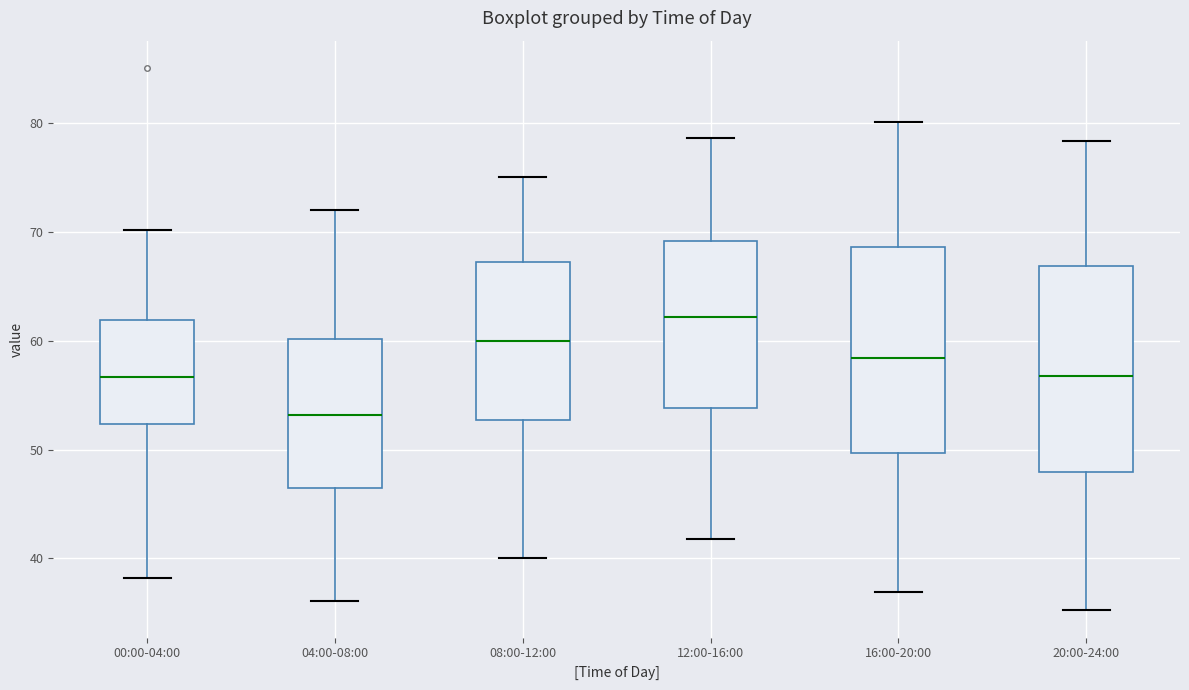

Reading left to right, transcribe this box plot: for each box, give where its median line is, the range the box spans, and where its two whiskers end, as read against the y-axis. The values are not printed on the chart, so give them approximately, as read against the axis.

00:00-04:00: median 57, box 52 to 62, whiskers 38 to 70
04:00-08:00: median 53, box 47 to 60, whiskers 36 to 72
08:00-12:00: median 60, box 53 to 67, whiskers 40 to 75
12:00-16:00: median 62, box 54 to 69, whiskers 42 to 79
16:00-20:00: median 58, box 50 to 69, whiskers 37 to 80
20:00-24:00: median 57, box 48 to 67, whiskers 35 to 78